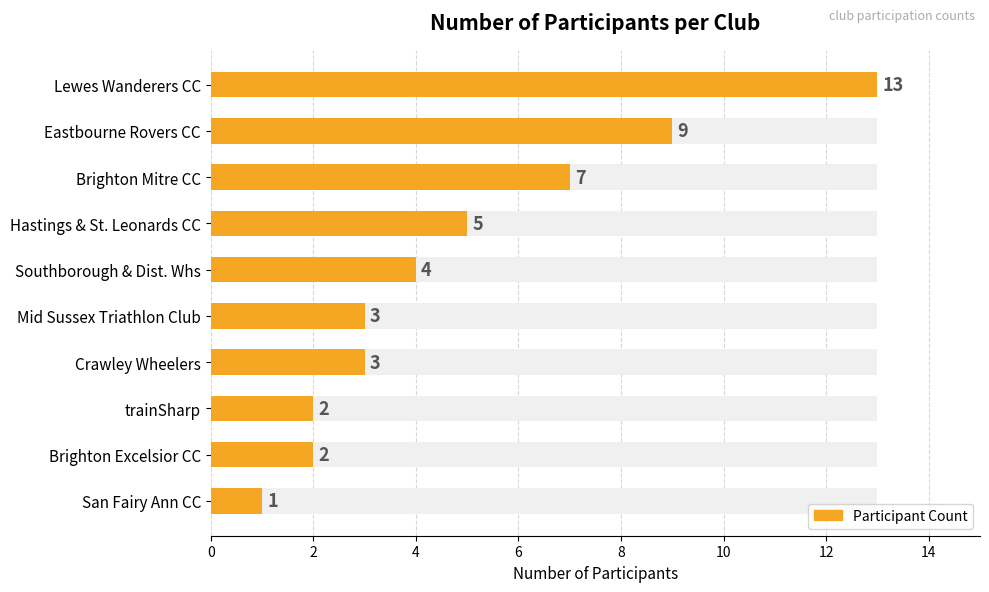

The chart shows a value of 2 at trainSharp. True or false?

True